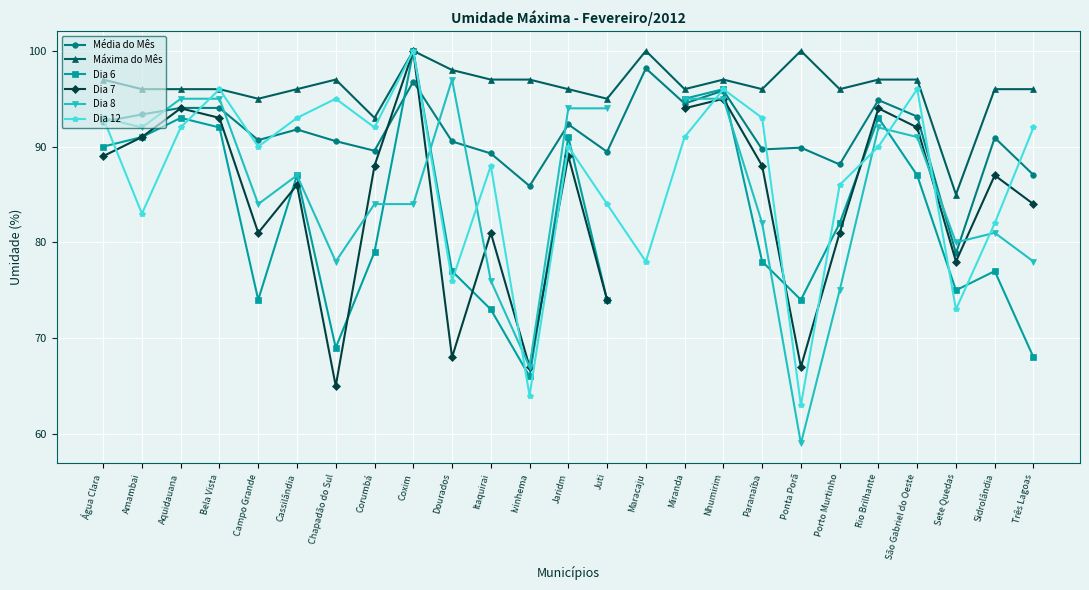

What value does the Dia 6 series have at Amambai?

91.0